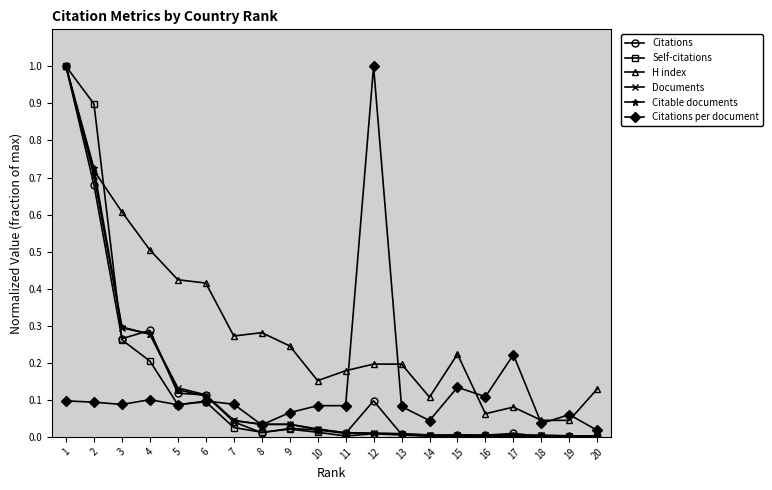

What is the value of the Documents point at the 1st from the left?

1.0